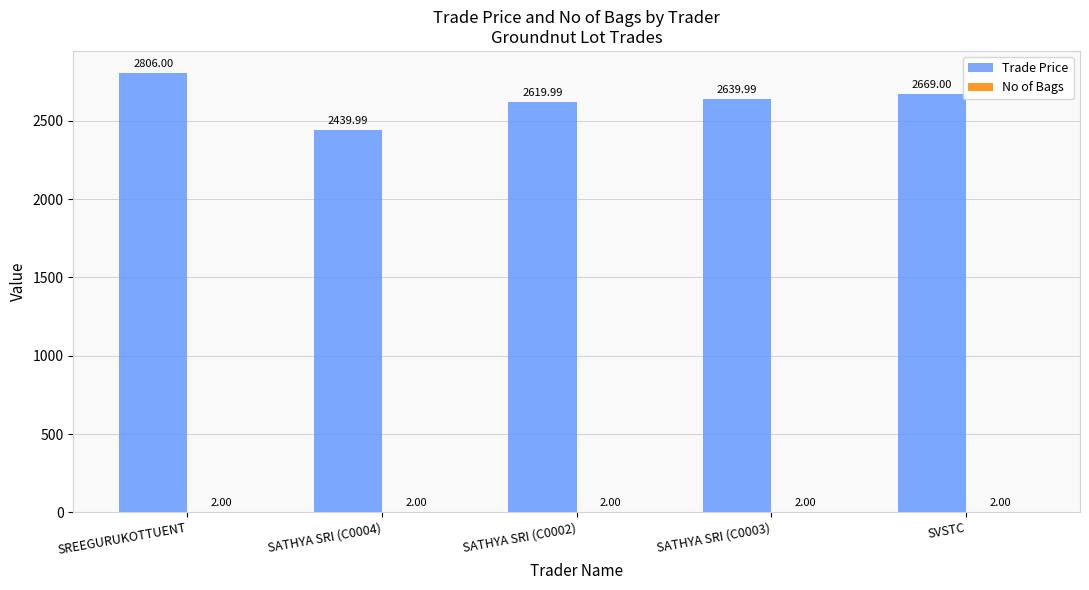

What is the sum of the Trade Price values at SREEGURUKOTTUENT and SATHYA SRI (C0004)?

5246.0